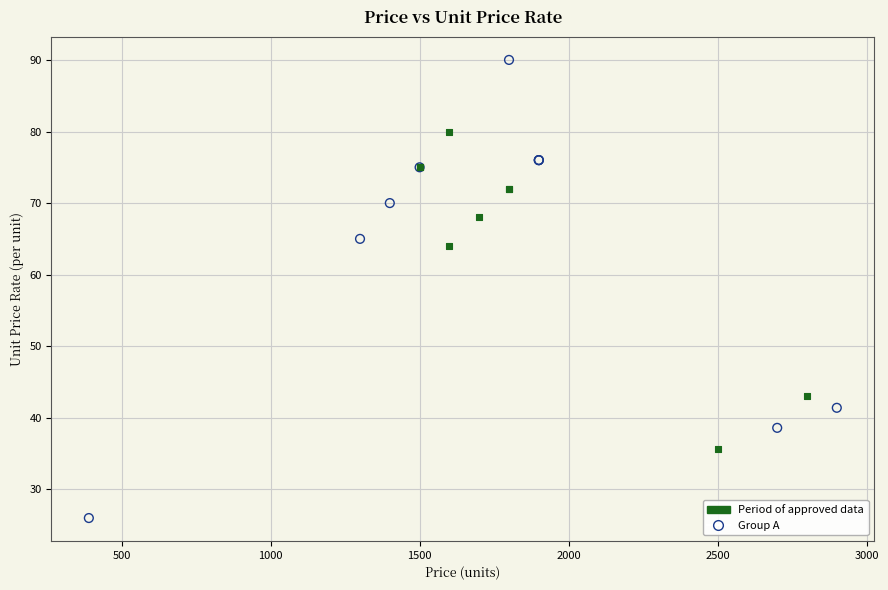

Which series reaches the maximum Y coordinate?

Group A